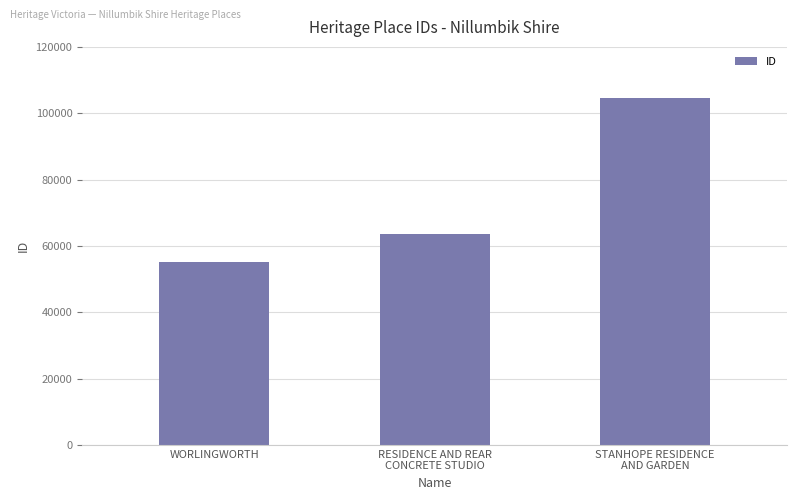

At which label is the value closest to 79850?

RESIDENCE AND REAR
CONCRETE STUDIO